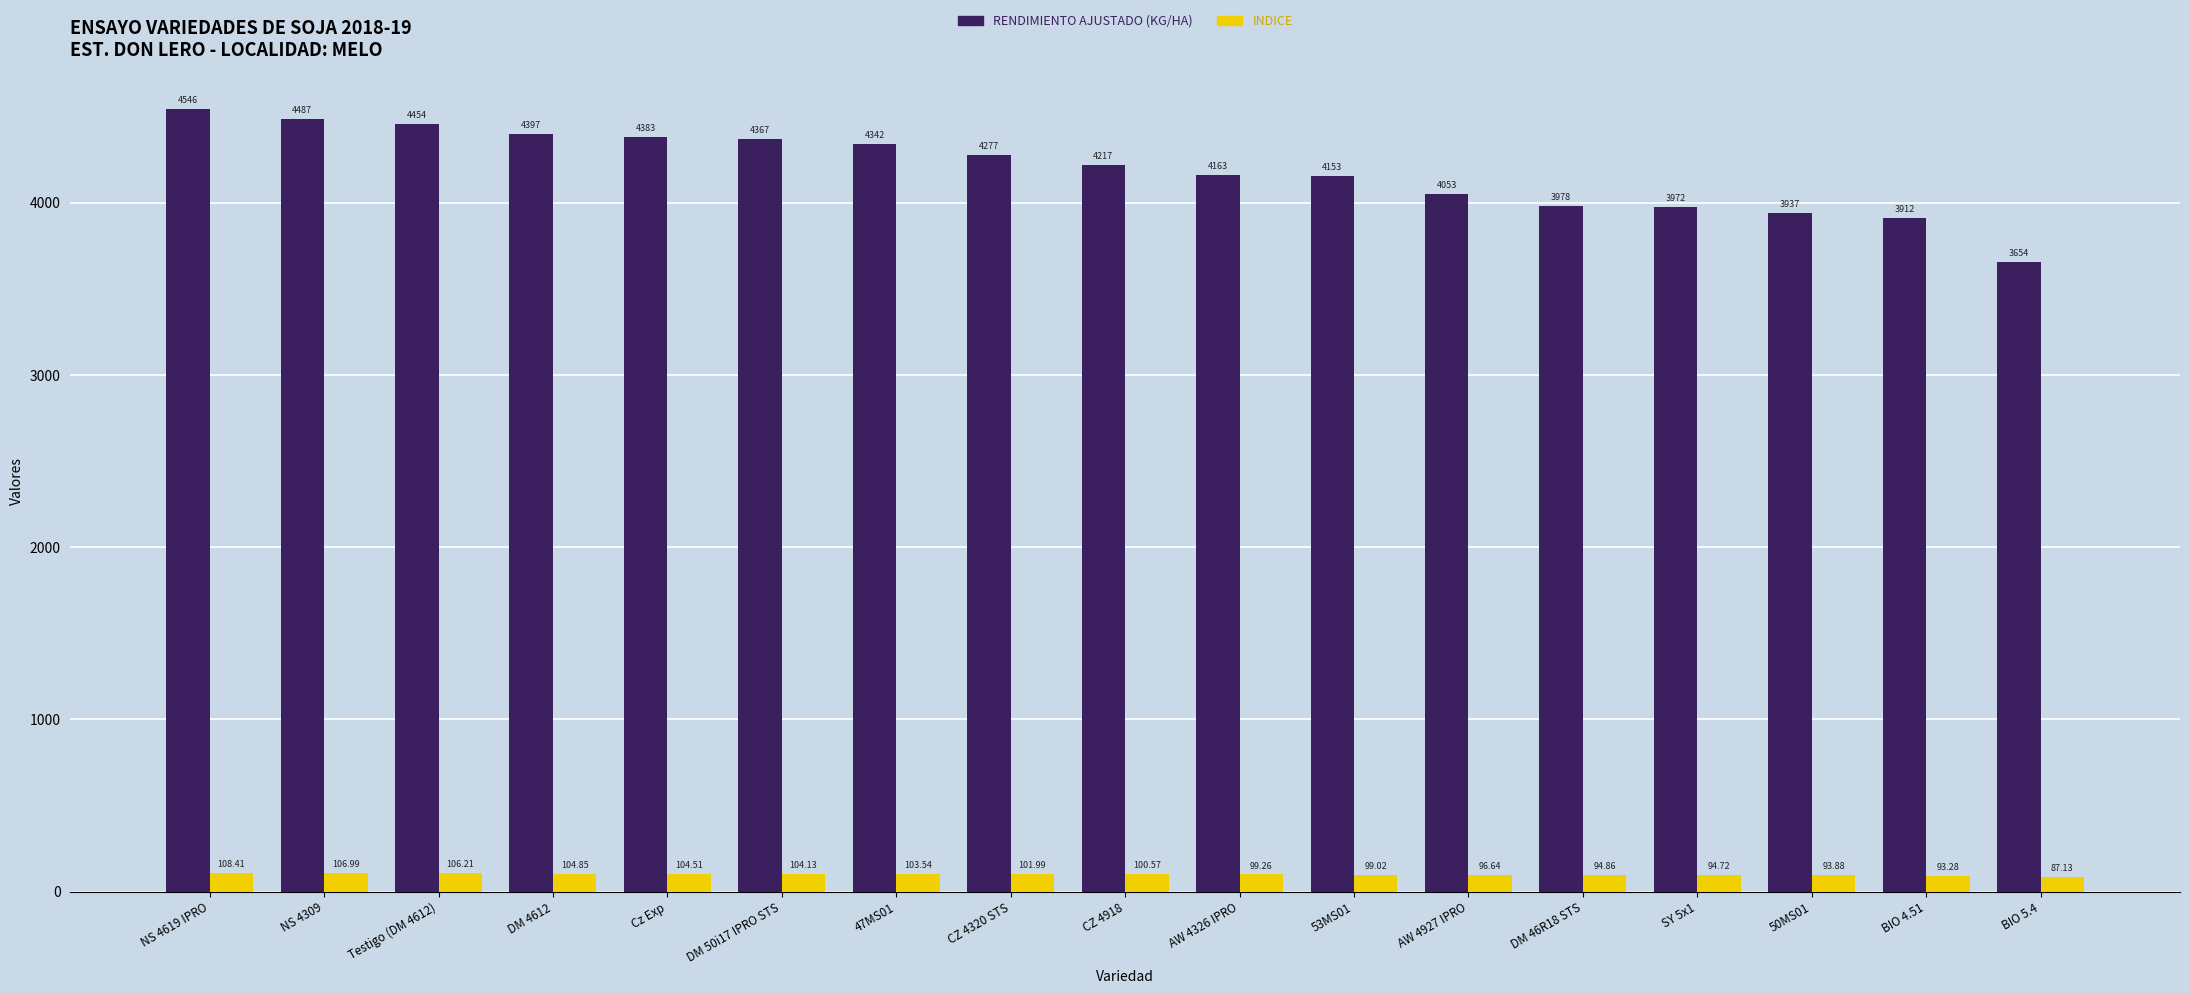

How many bars are there in each group?

2